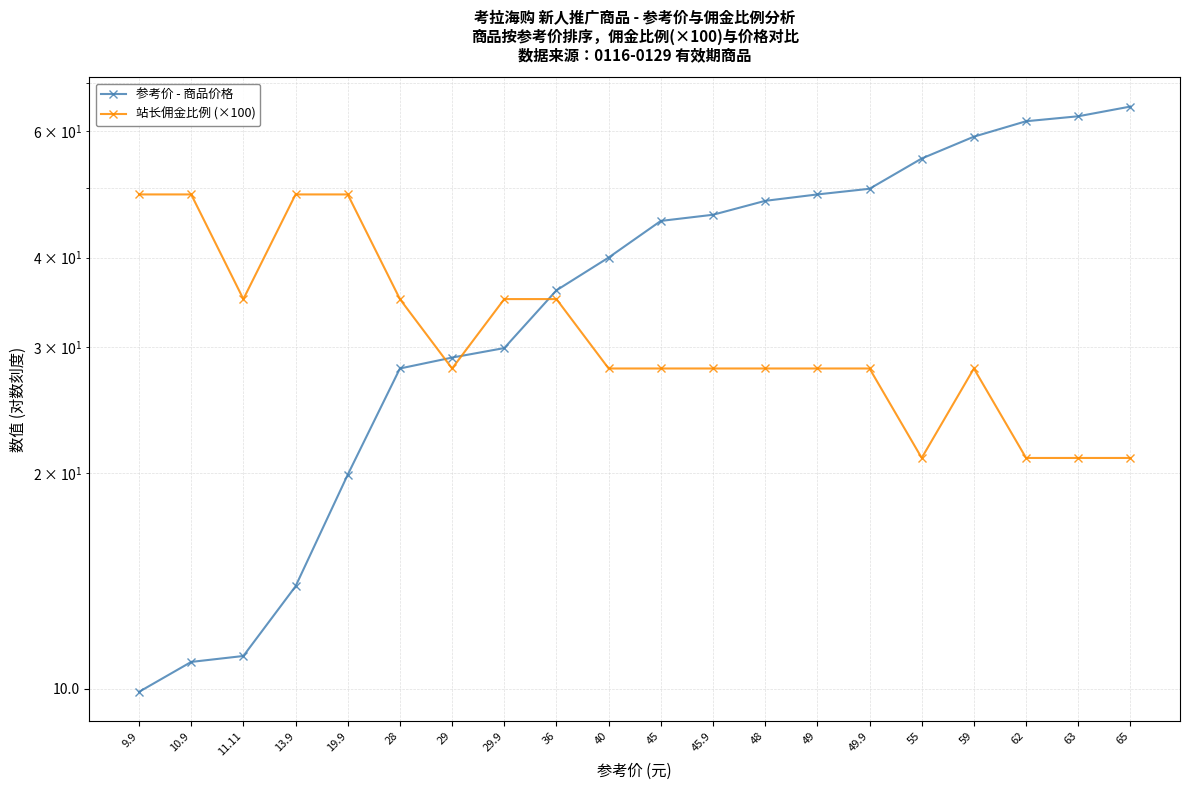

List the series in order of their overall mean, highest first.

参考价 - 商品价格, 站长佣金比例 (×100)